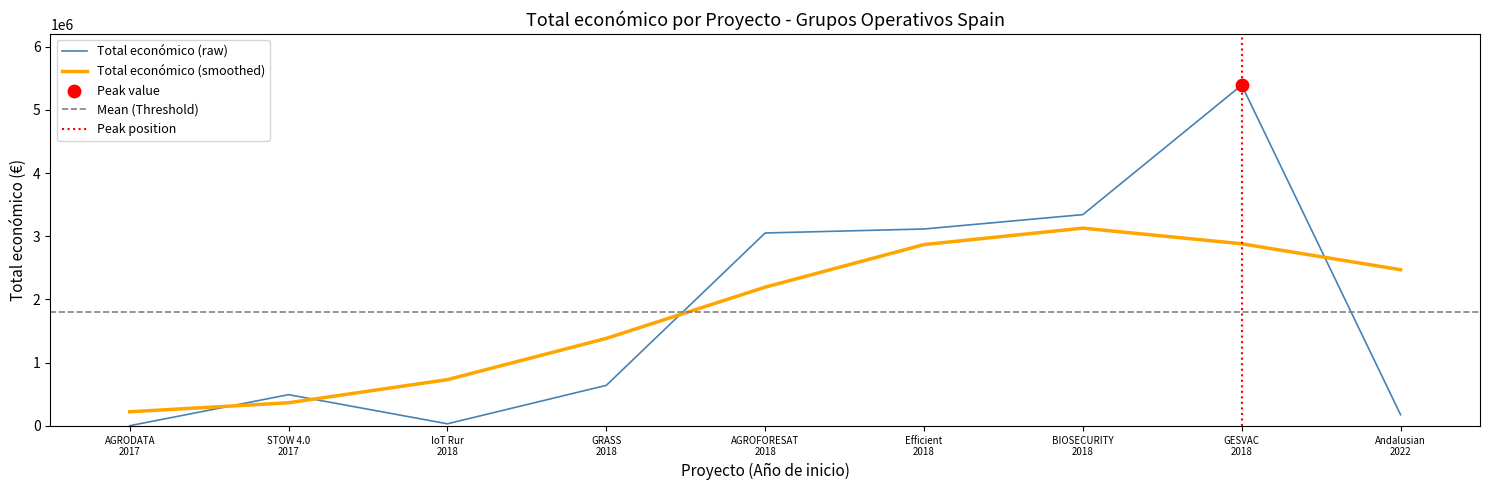

Which series ends up on top after the final intersection of Total económico (raw) and Total económico (smoothed)?

Total económico (smoothed)